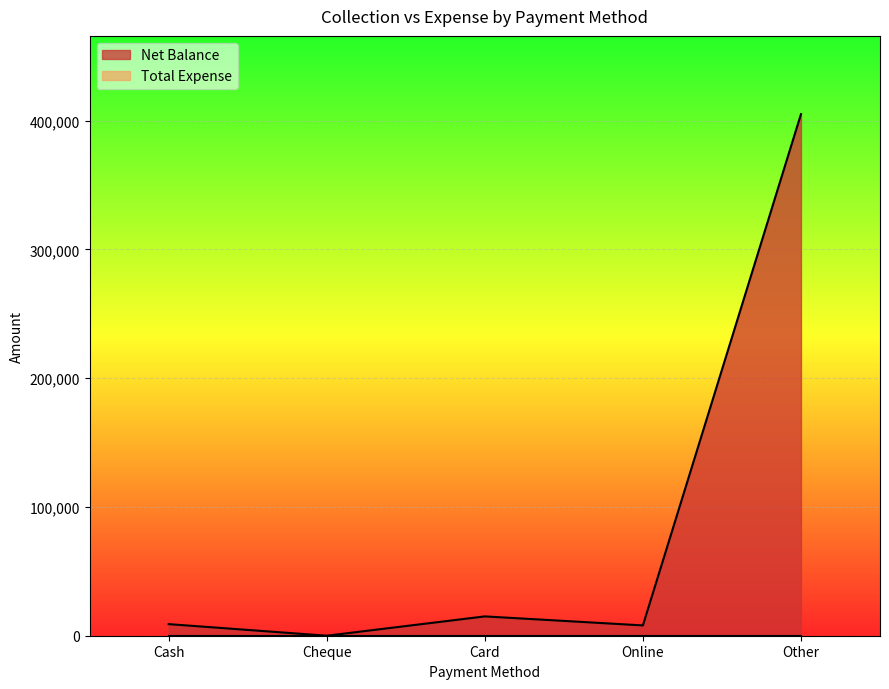

What is the greatest value displayed?

404951